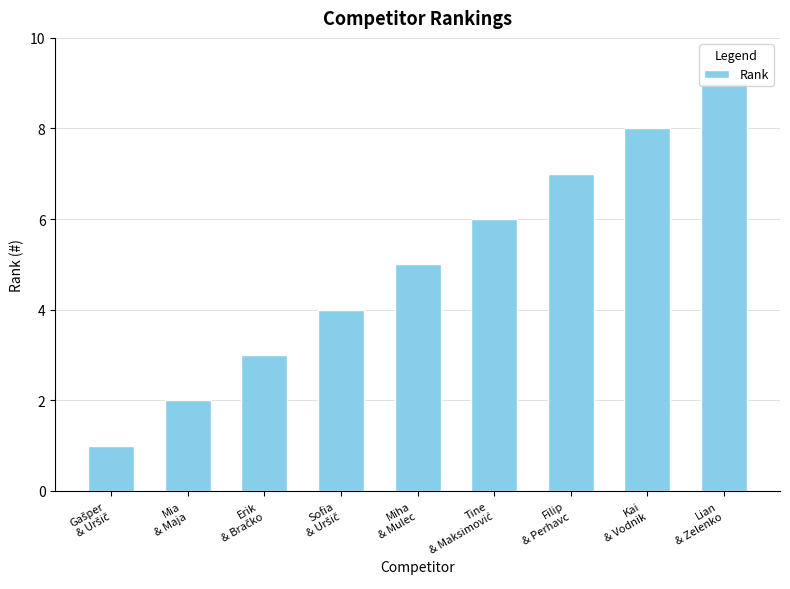

What is the greatest value displayed?

9